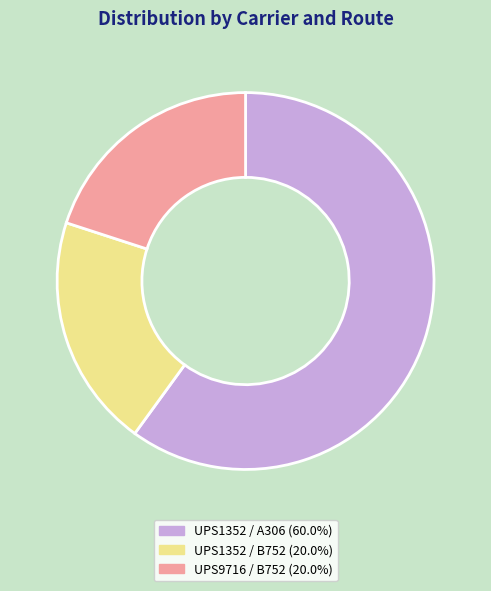

Is there a majority slice in this chart?

Yes